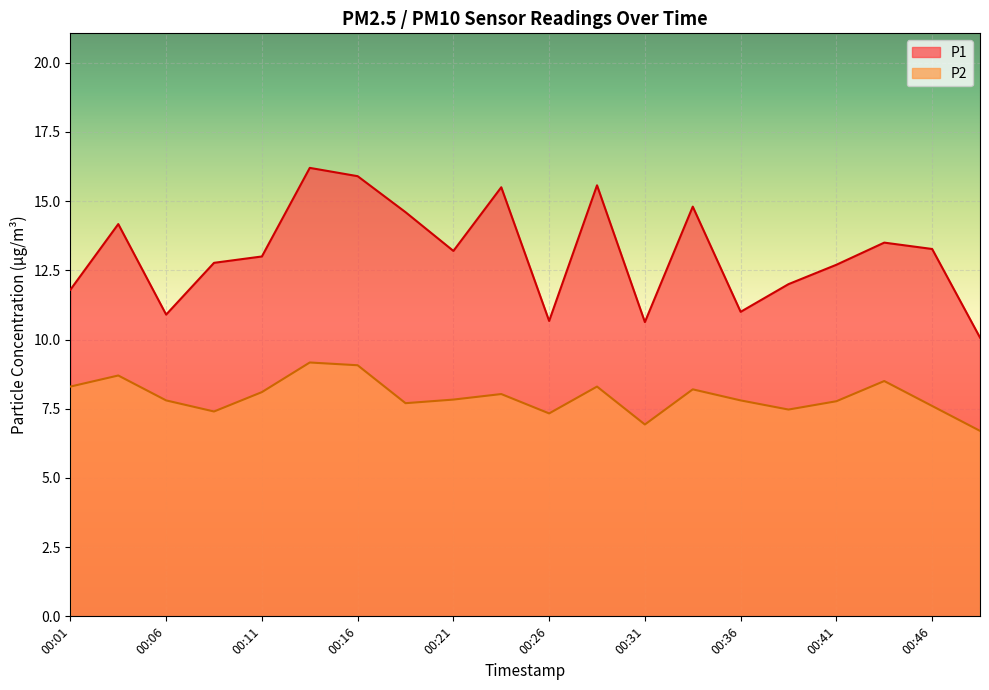

At which label does P1 reach its minimum?

00:48